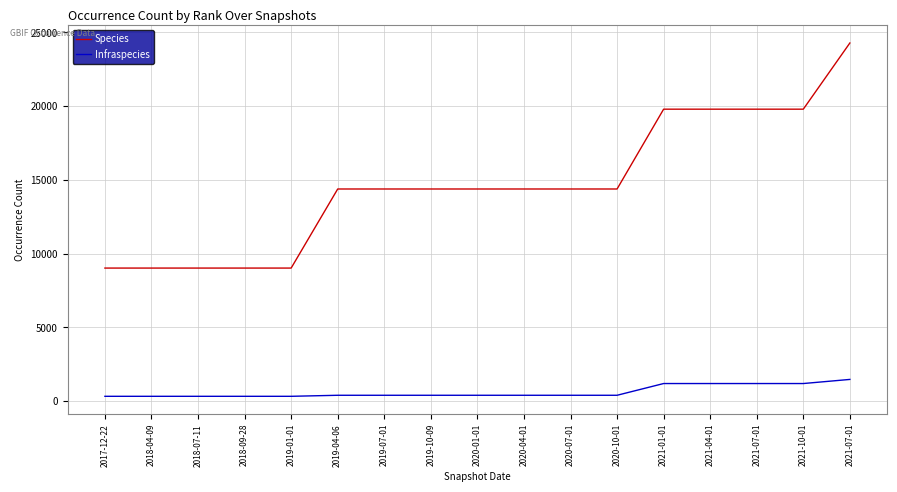

At which category is the sum across all series the highest?

2021-07-01